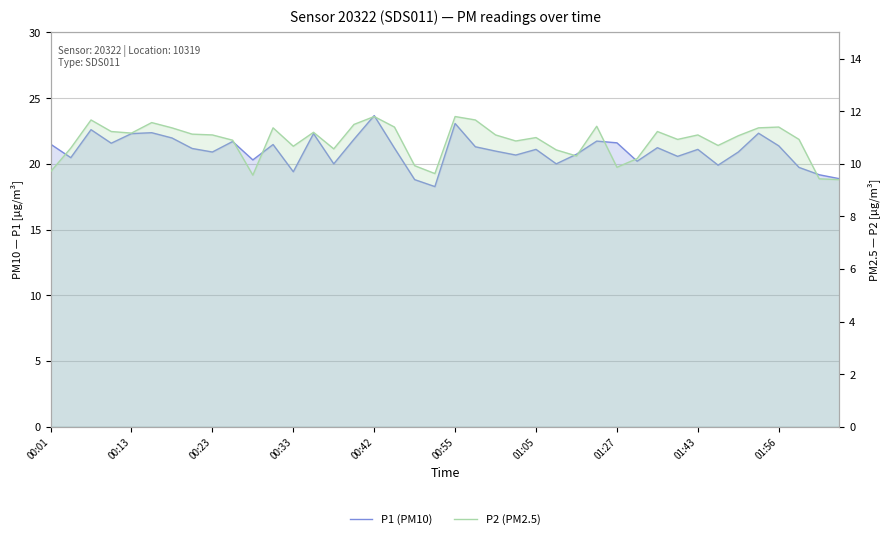

Which category has the lowest value in the P2 (PM2.5) series?

39